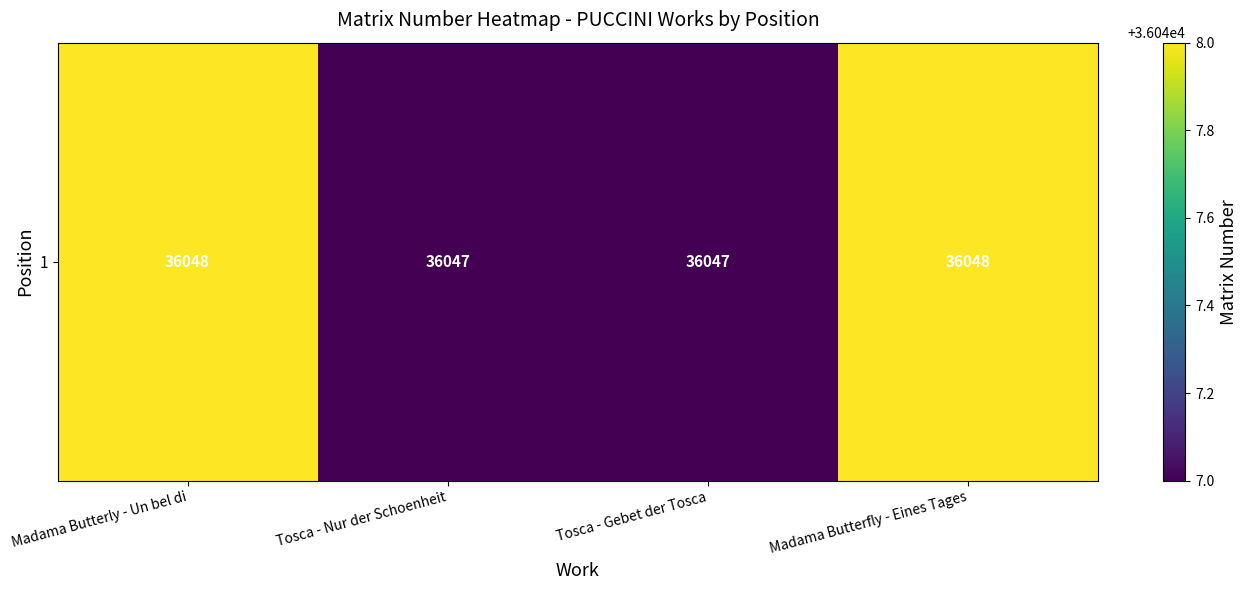

Rank the categories by value from highest to lowest.

Madama Butterly - Un bel di, Madama Butterfly - Eines Tages, Tosca - Nur der Schoenheit, Tosca - Gebet der Tosca